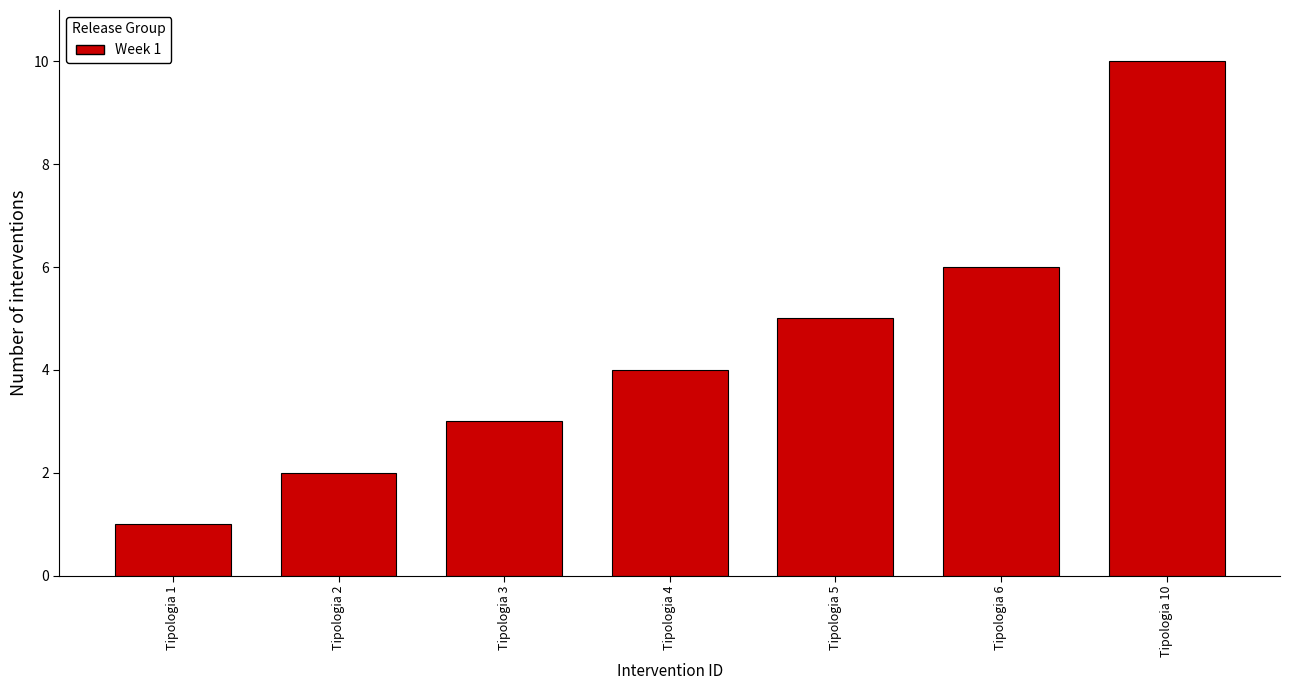

Reading left to right, transcribe all the data shown in this chart.

1	2	3	4	5	6	10